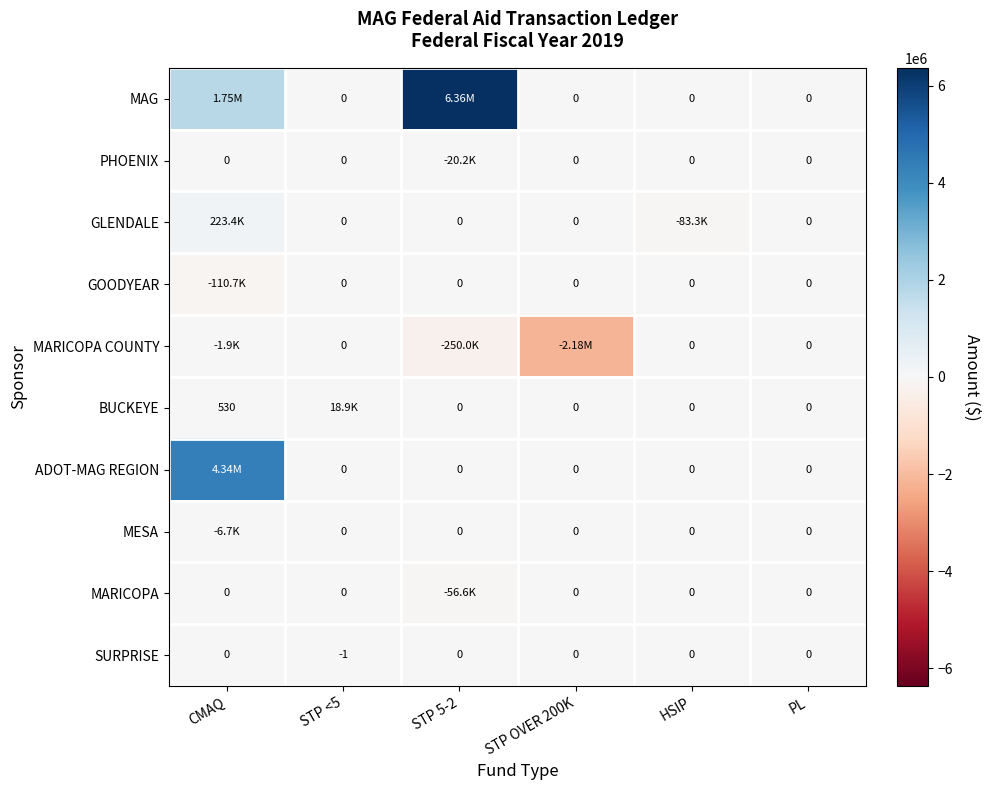

What is the spread (max minus min) of values at HSIP?

83341.4